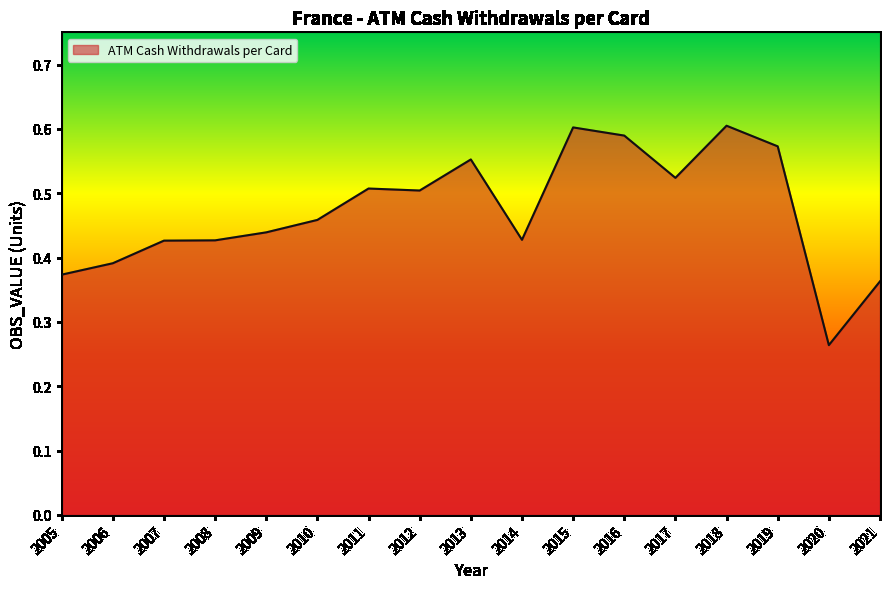

Which category has the lowest value across all series?

2020